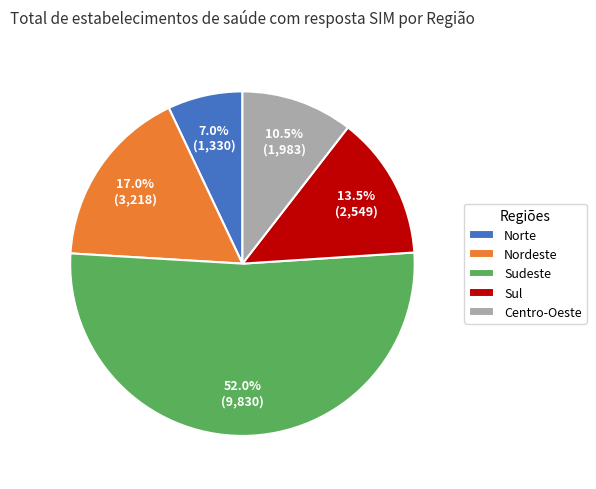

Which category has the smallest portion of the pie?

Norte